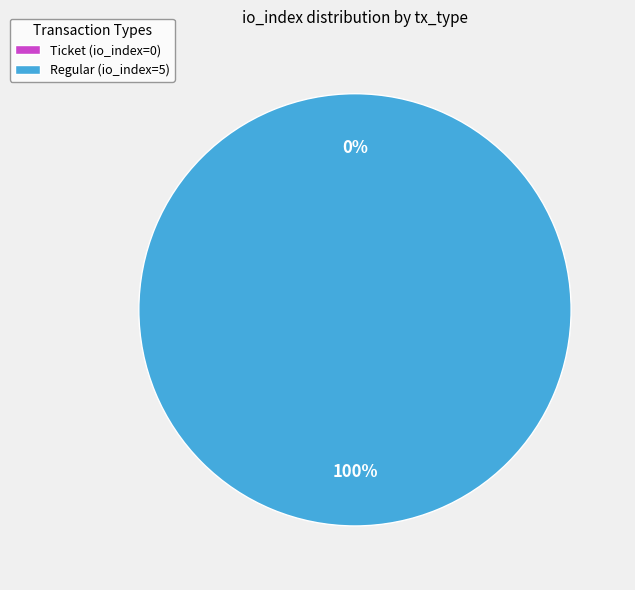

To the nearest percent, what is the difference between the Ticket (io_index=0) and Regular (io_index=5) slice percentages?

100%